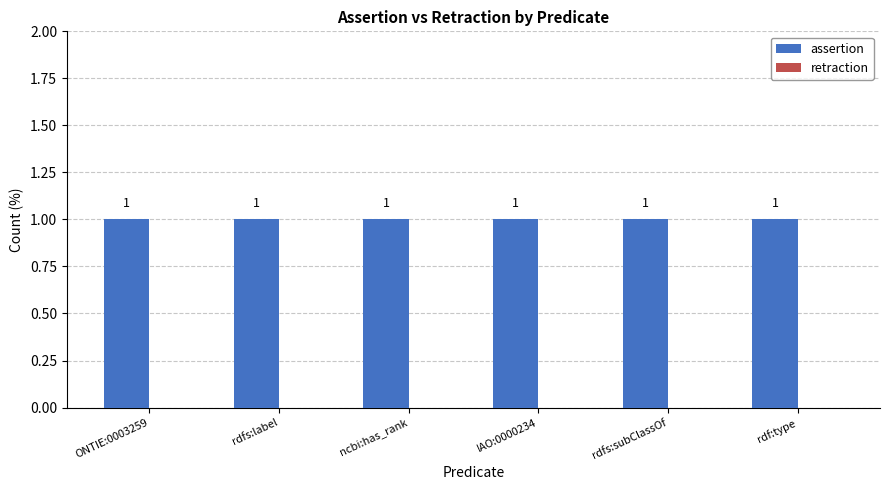

What is the average value of the assertion series?

1